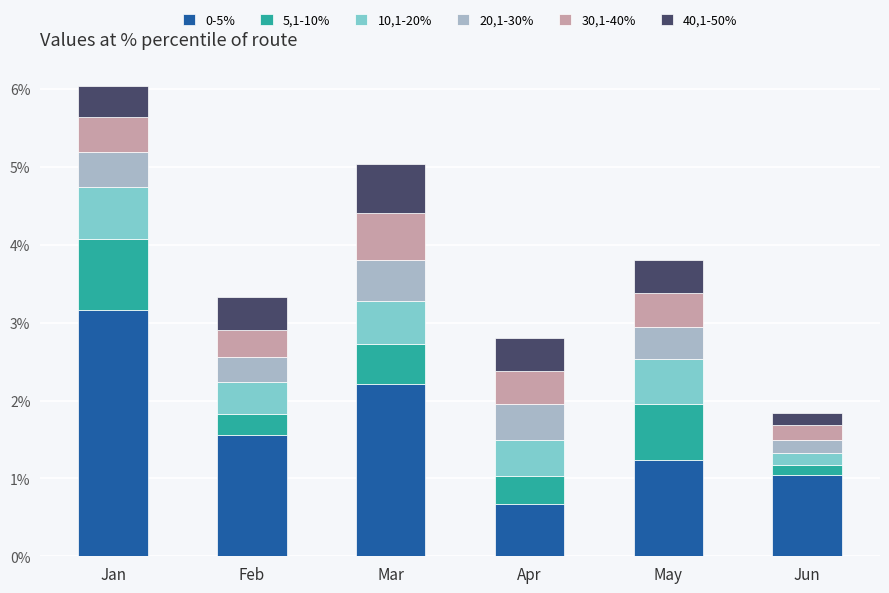

The 0-5% series shows 1.0 at Jun. True or false?

True